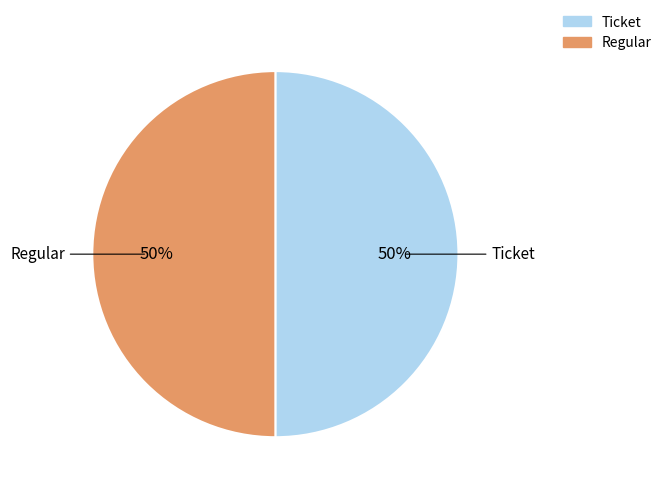

To the nearest percent, what is the average slice percentage?

50%